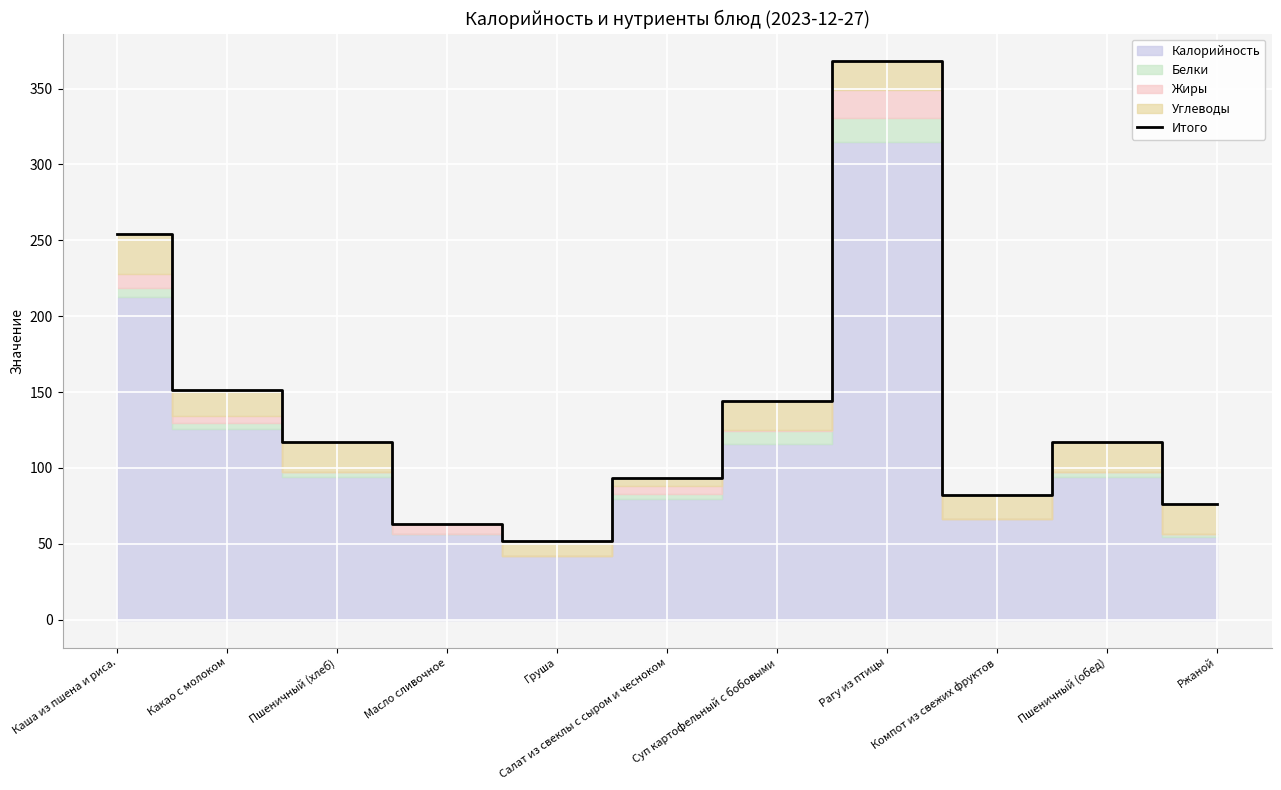

How many points are lower than both their immediate neighbors (excluding endpoints)?

2